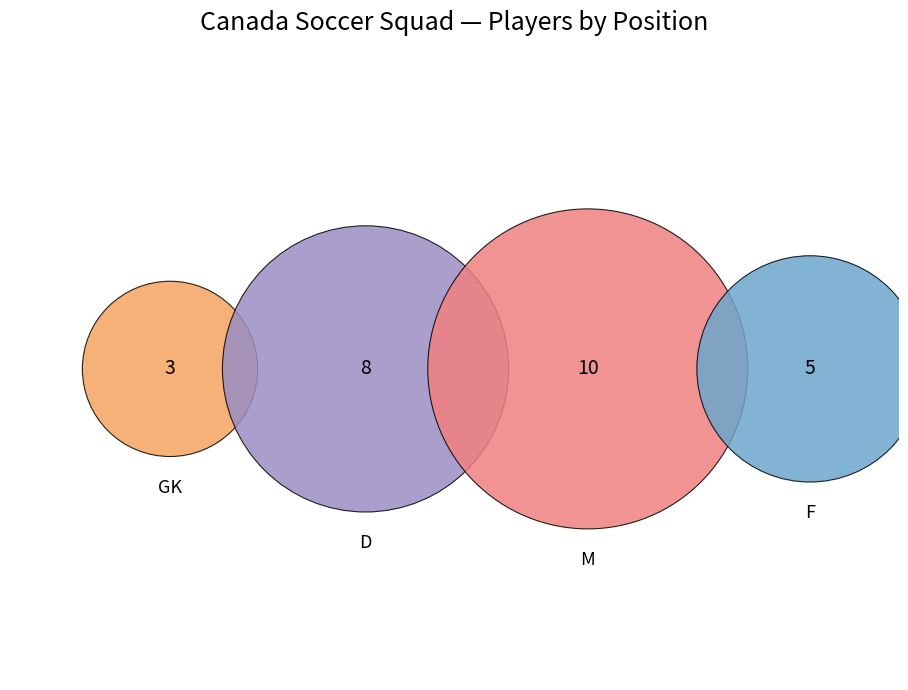

To the nearest percent, what portion does F represent?

19%